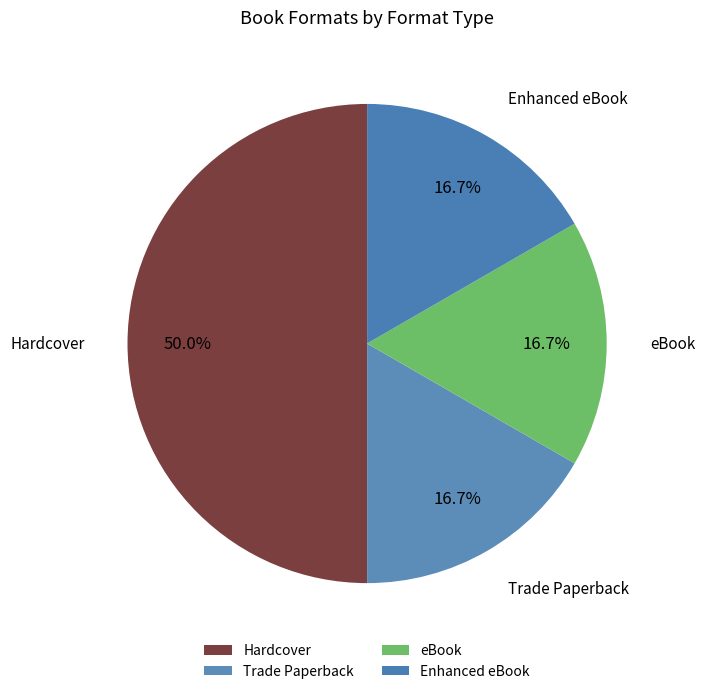

Which slice is the largest?

Hardcover